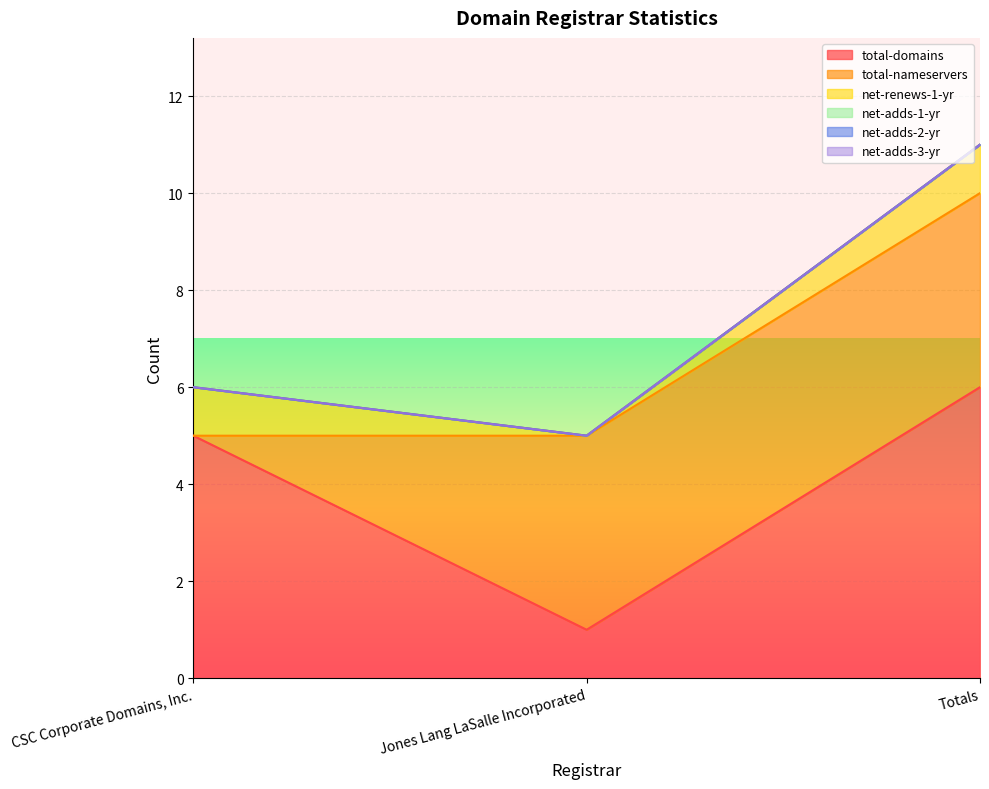

What position from the left is Totals?

3